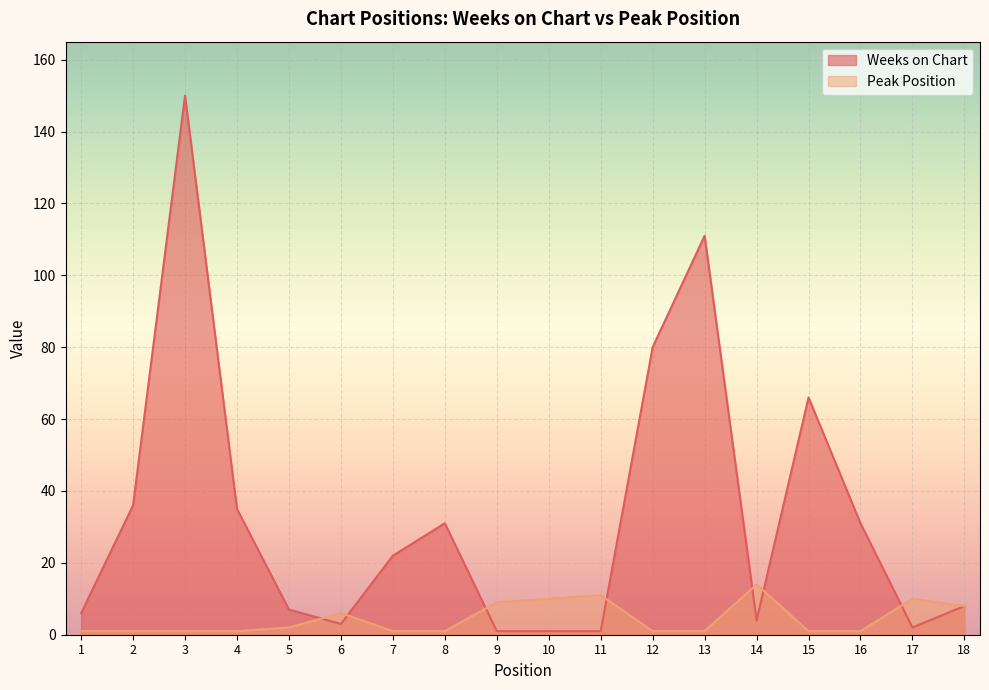

The value of Weeks on Chart at 12 is 80. True or false?

True